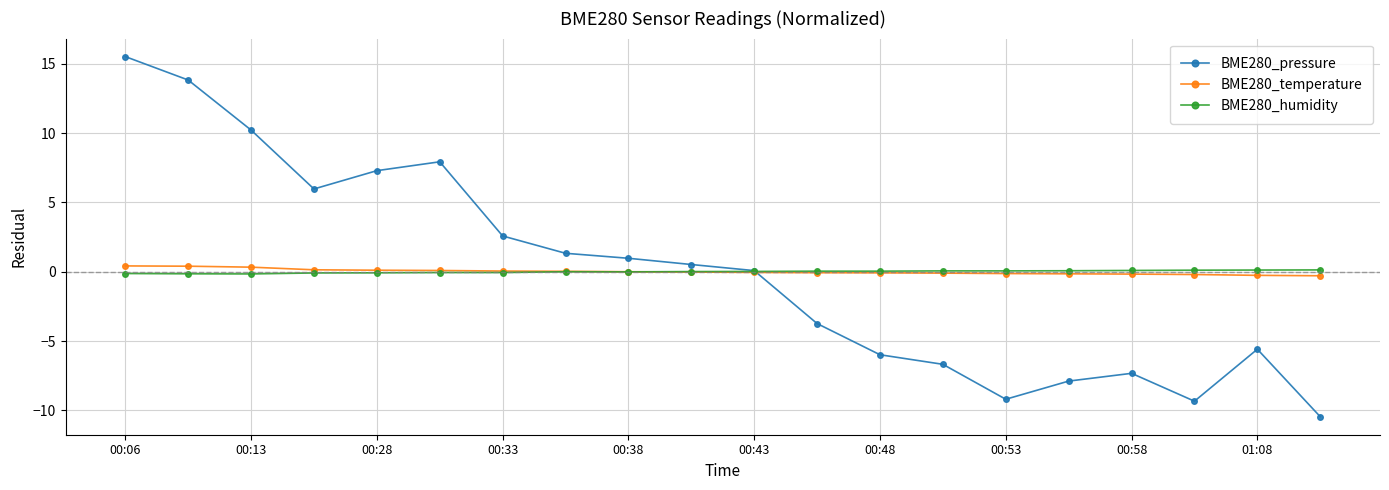

True or false: BME280_pressure has more than 1 points higher than both neighbors.

True